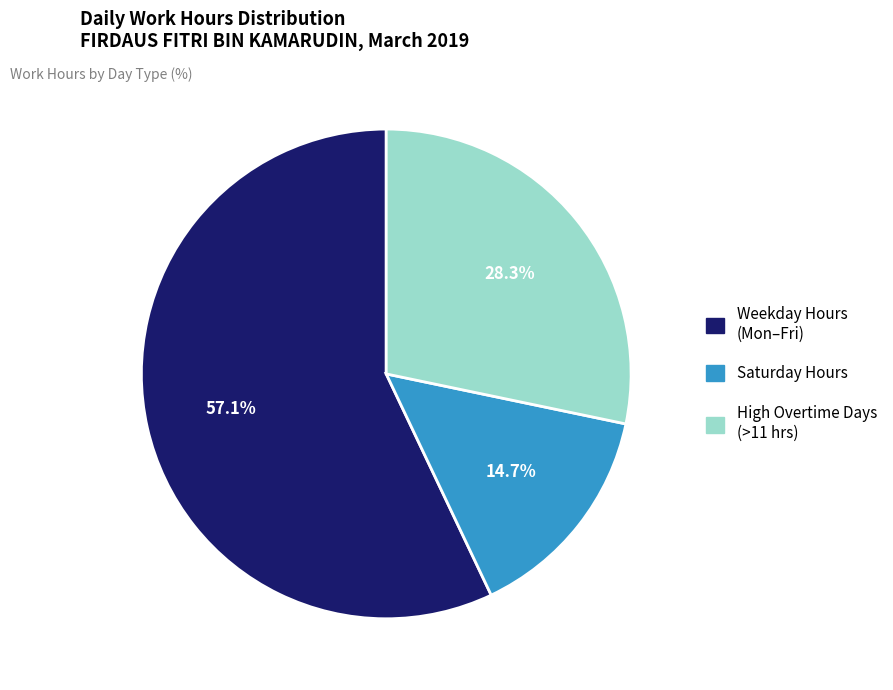

Is there any slice that represents more than half of the pie?

Yes